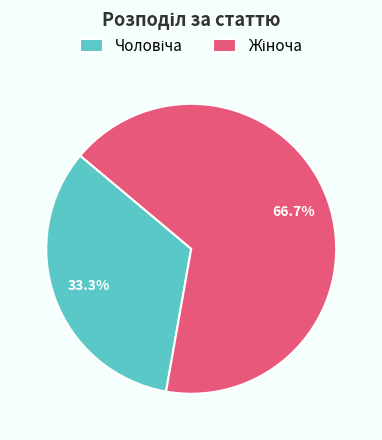

Is there a majority slice in this chart?

Yes